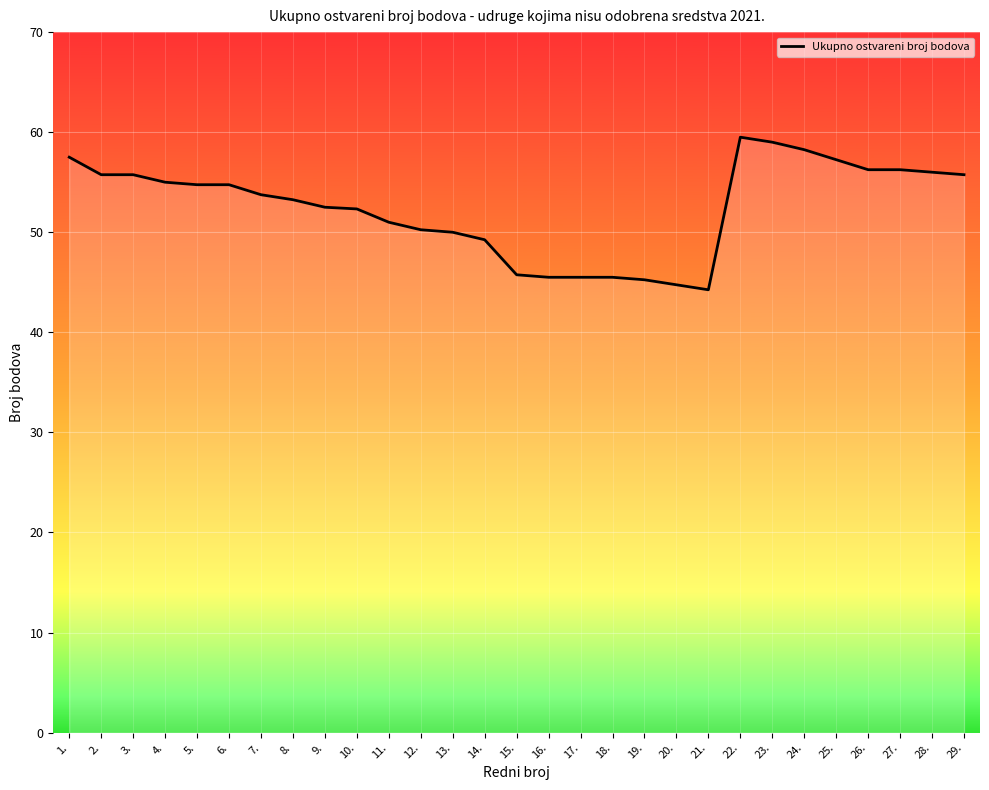

Which has a higher value, 27. or 7.?

27.